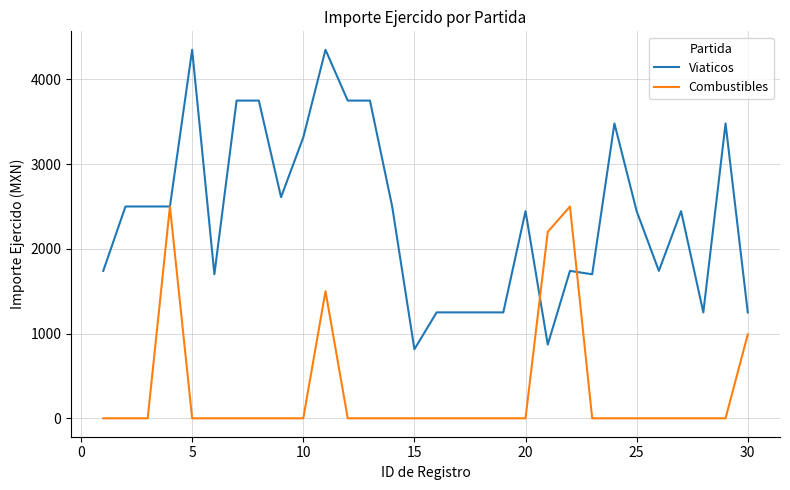

What is the difference between the second highest and second lowest values in the Combustibles series?

2500